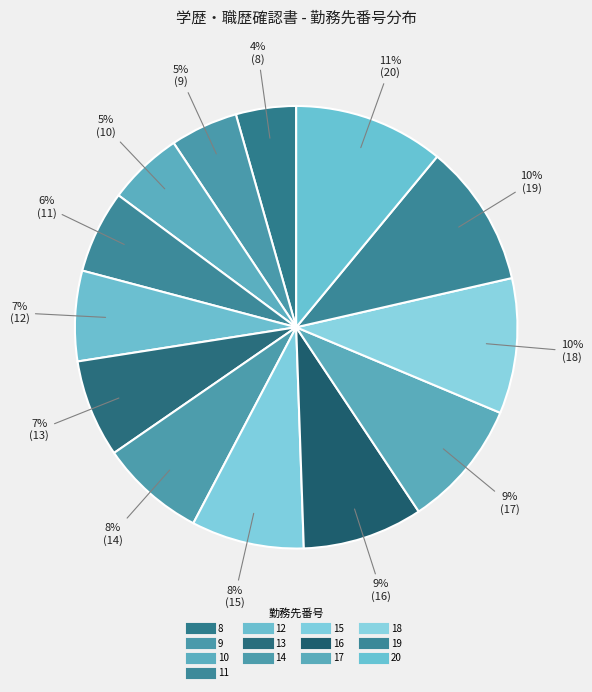

How many segments does this pie chart have?

13